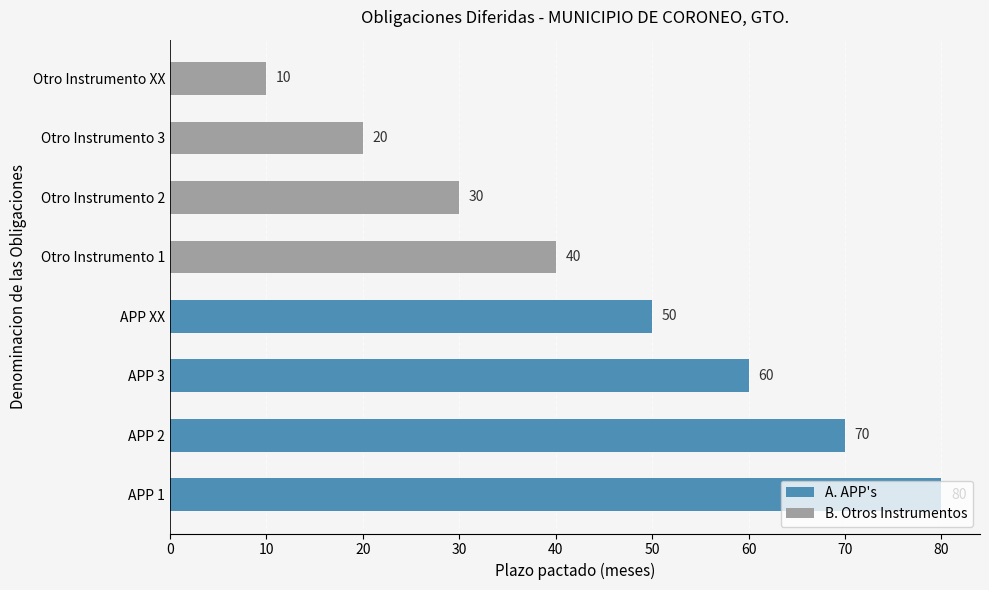

How many values are between 30 and 70?

5